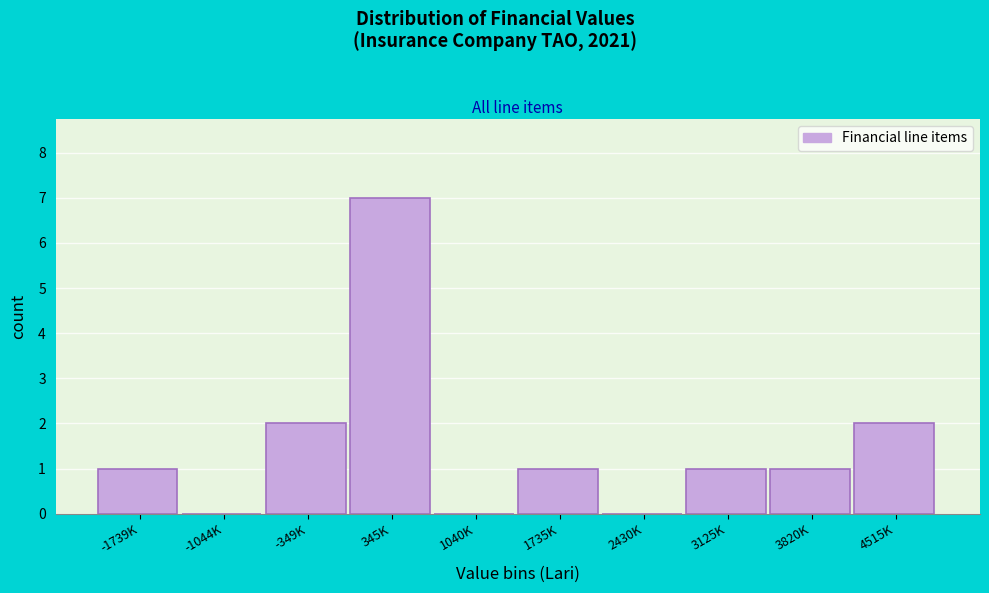

Reading right to left, list all the values displayed in this chart.

4515K=2	3820K=1	3125K=1	2430K=0	1735K=1	1040K=0	345K=7	-349K=2	-1044K=0	-1739K=1